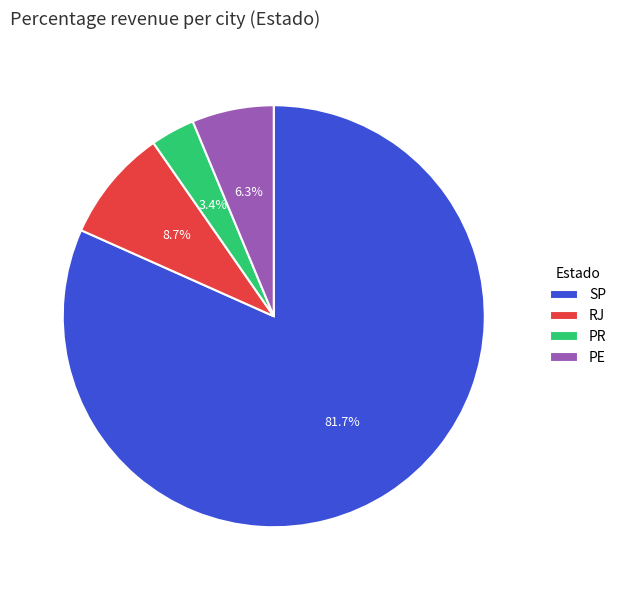

Approximately how many times larger is the value at RJ compared to PE?

1.4